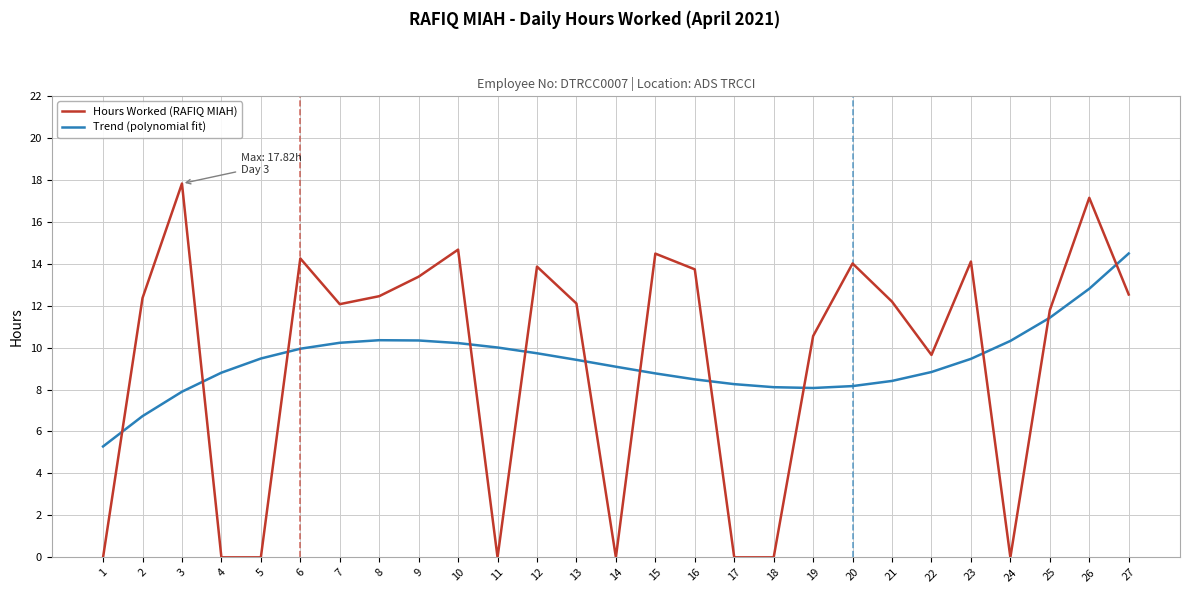

At which label does Trend (polynomial fit) reach its peak?

27